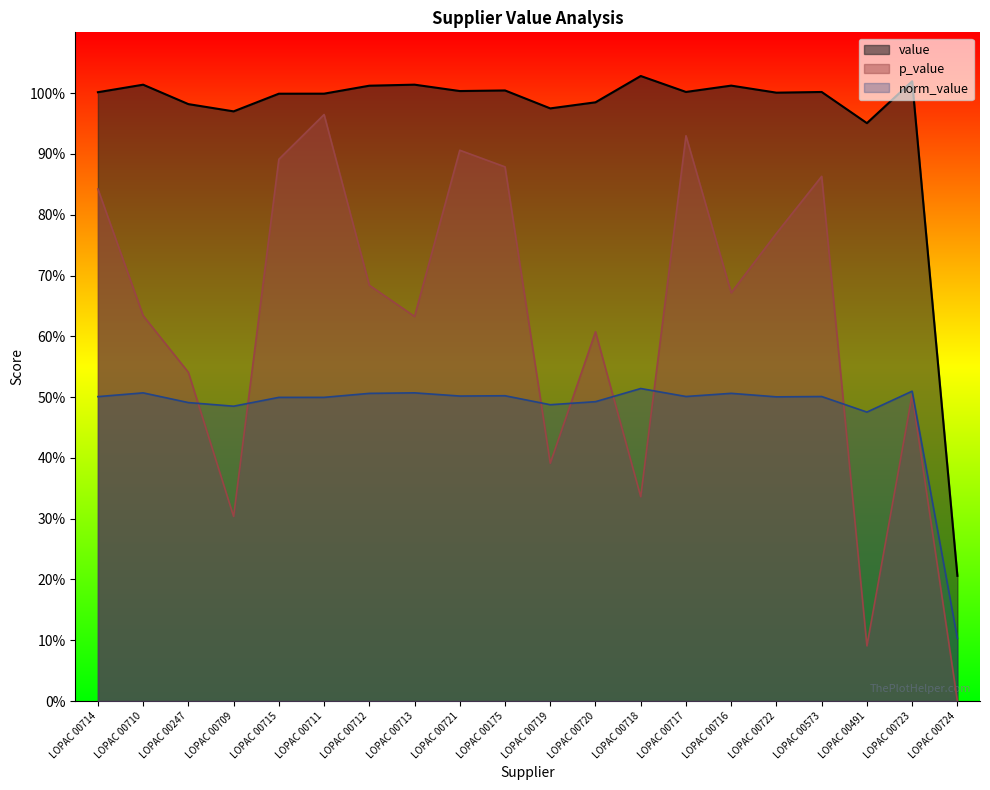

At which label is value closest to 0?

LOPAC 00724